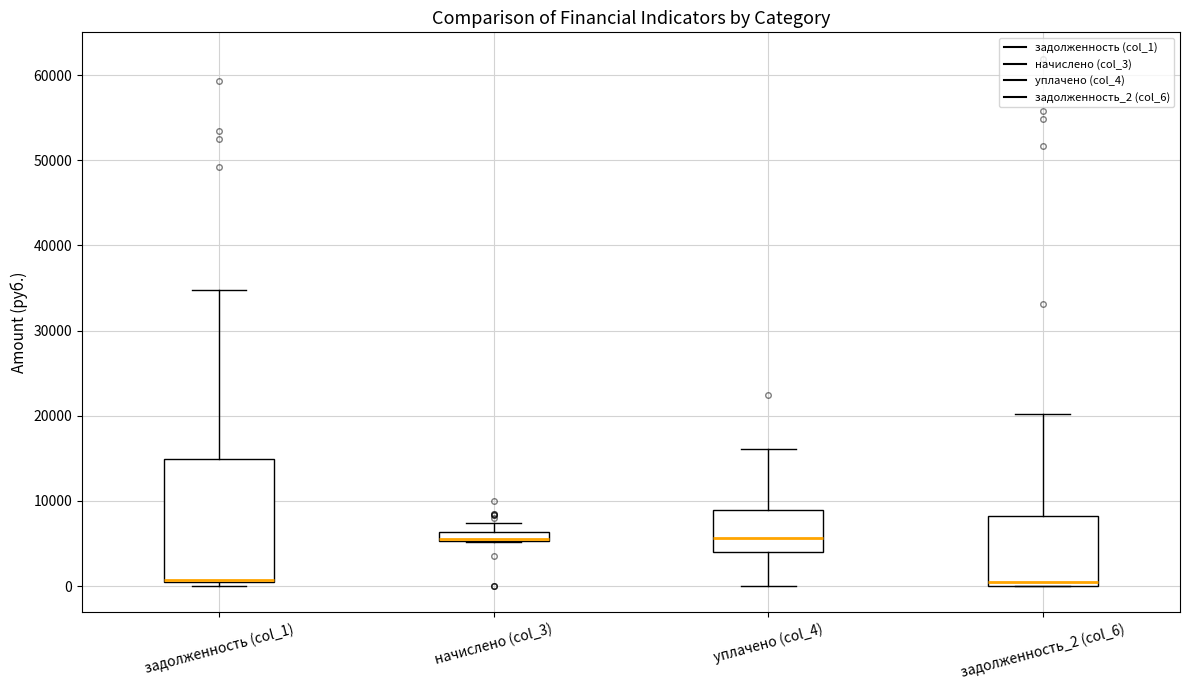

Where is the lower edge of the box for задолженность_2 (col_6) on the y-axis? The values are not printed on the chart, so give them approximately, as read against the axis.

0